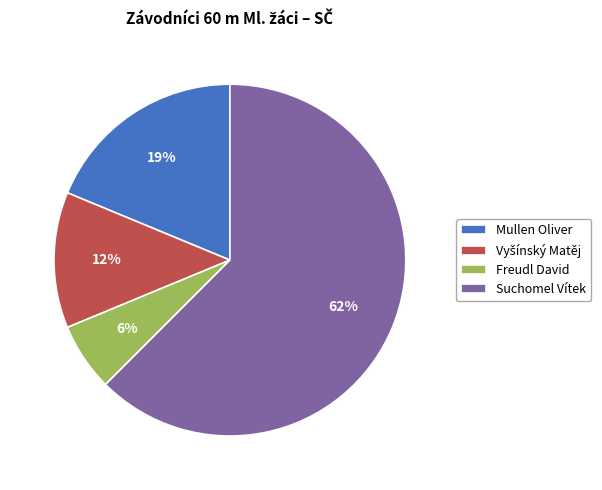

Which category has the smallest portion of the pie?

Freudl David